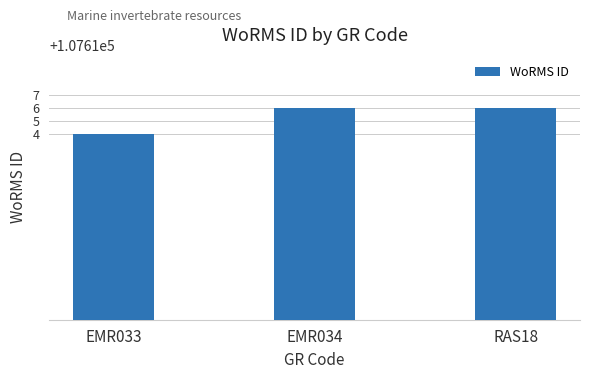

What is the sum of all values?

322846